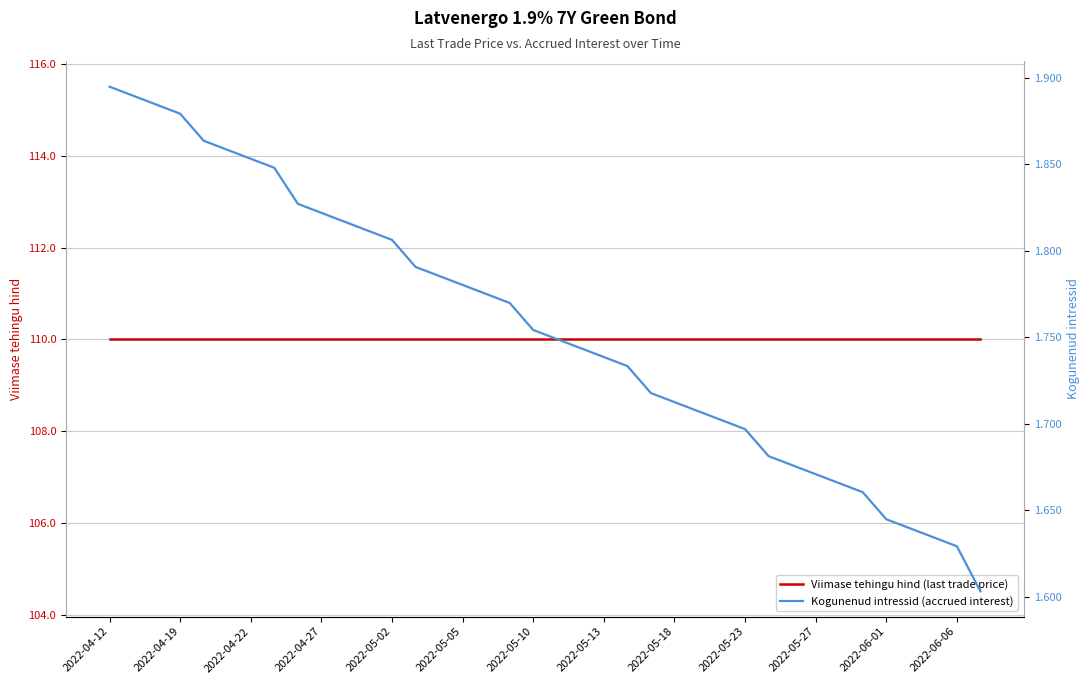

How many categories are shown in the chart?

38